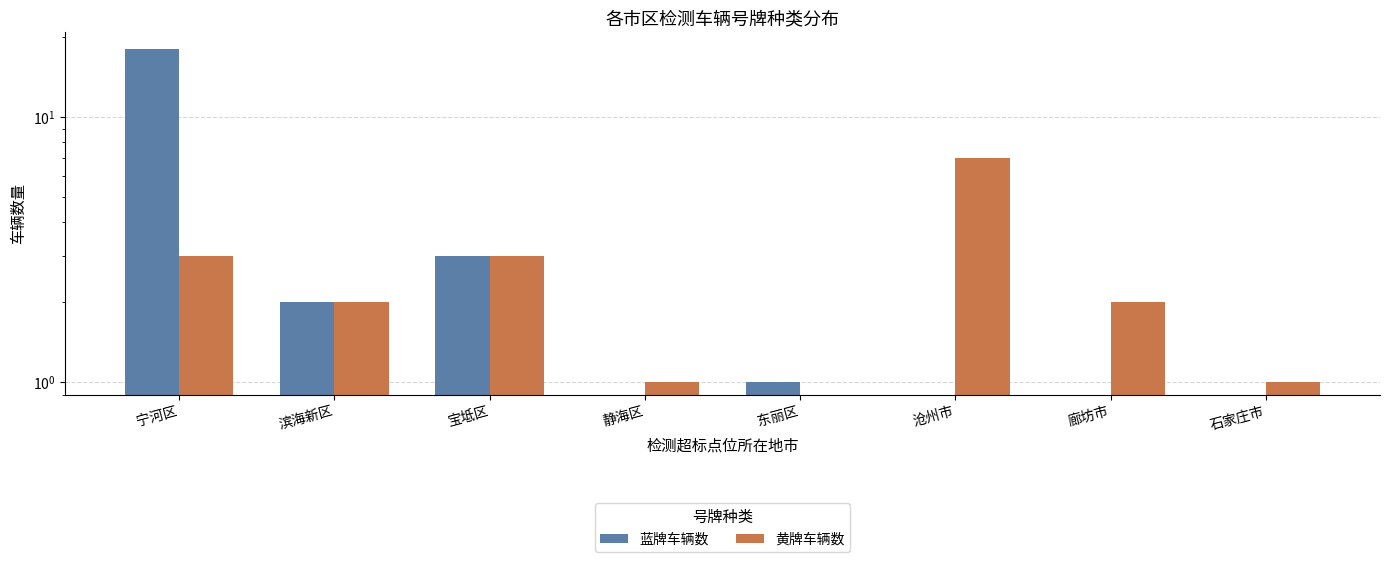

What is the value of the 黄牌车辆数 bar at the 8th from the left?

1